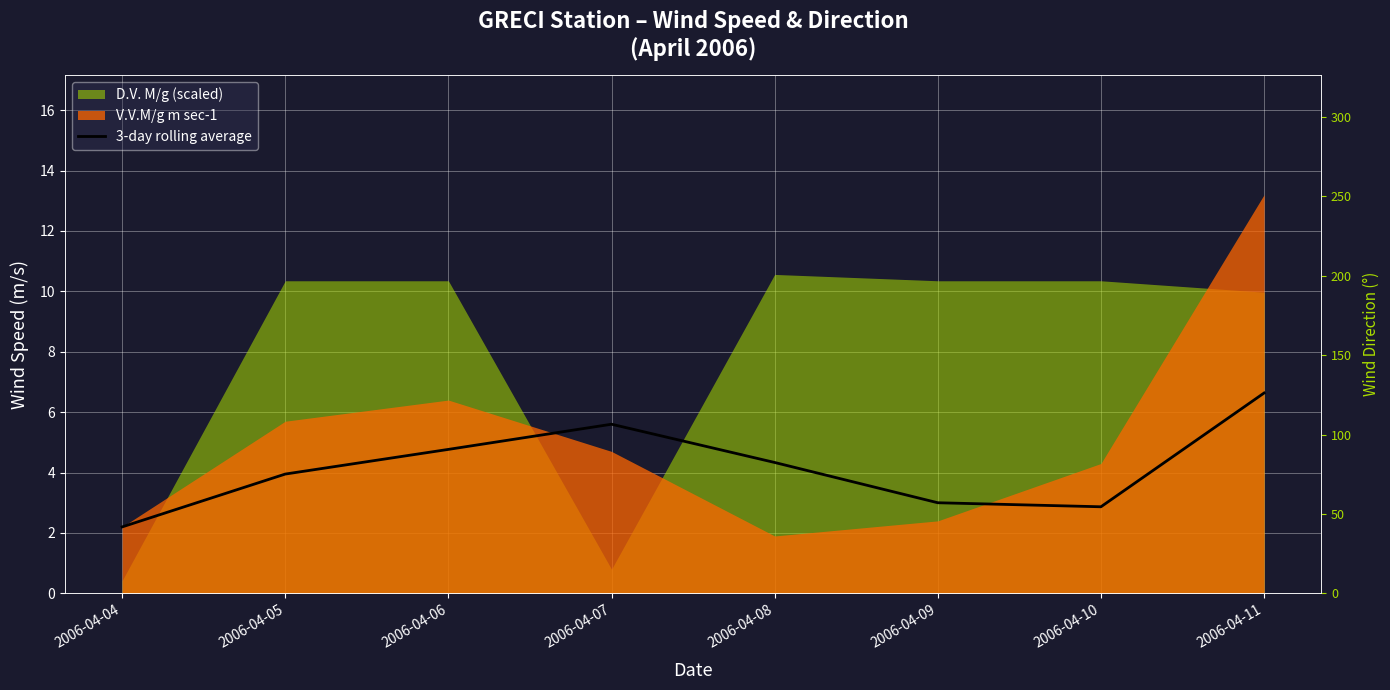

At which label does D.V. M/g first exceed 246?

2006-04-08